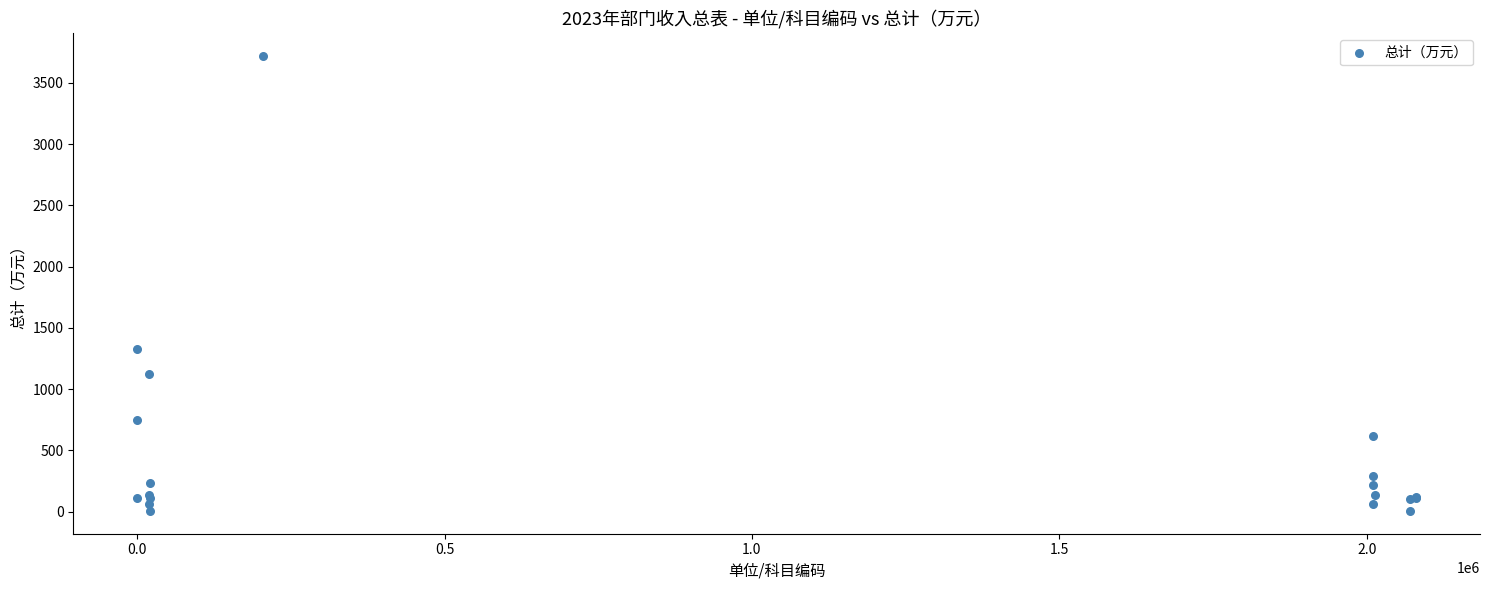

What Y value in the scatter plot is closest to 1861?

1325.4